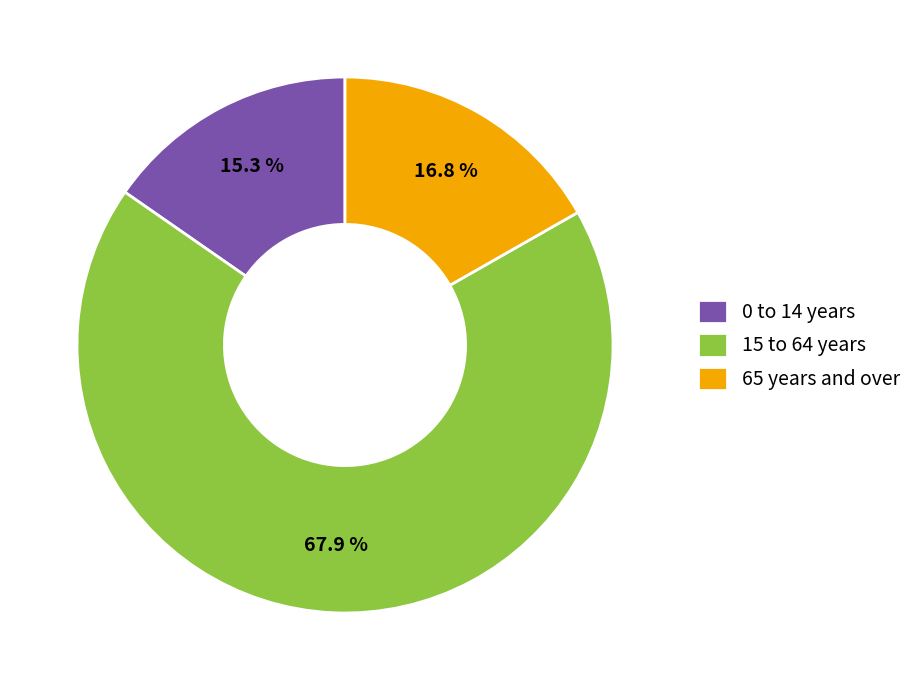

Is the sum of 65 years and over and 15 to 64 years greater than half?

Yes